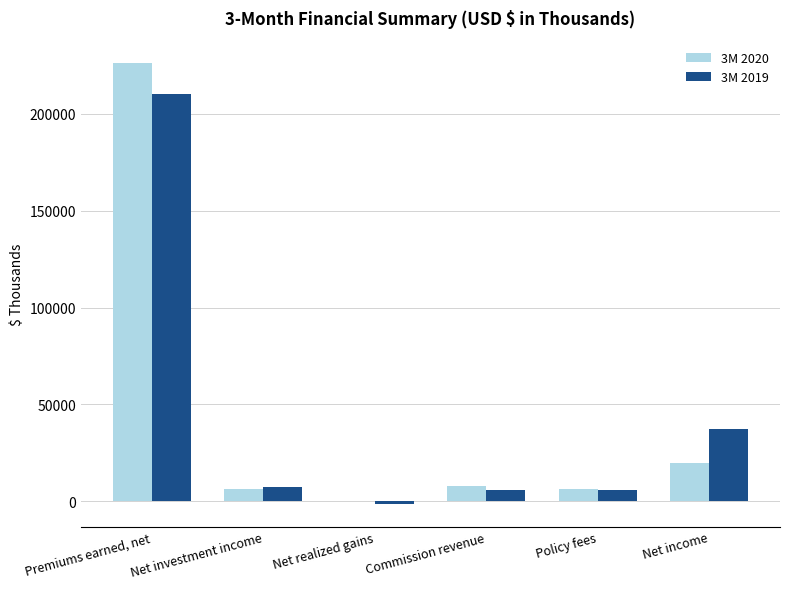

At which category is the sum across all series the highest?

Premiums earned, net